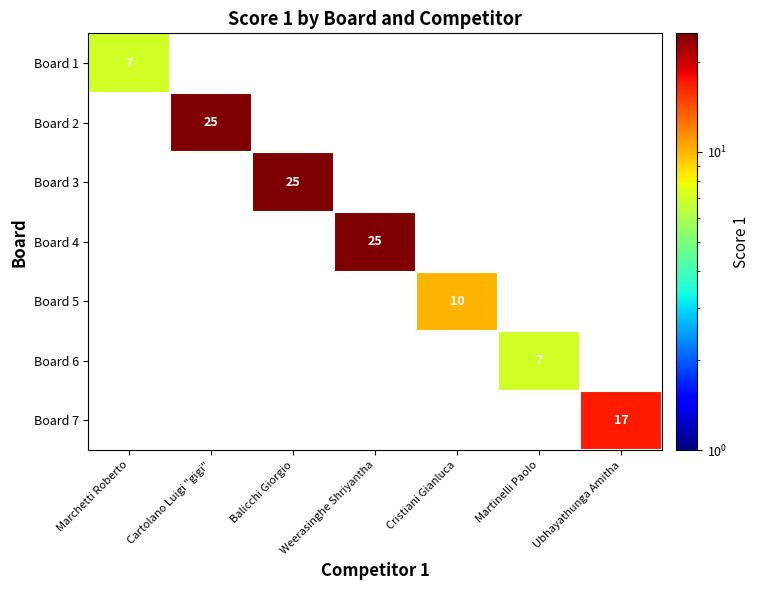

Is the value of Board 4 at Cartolano Luigi "gigi" greater than the value of Board 3 at Weerasinghe Shriyantha?

No